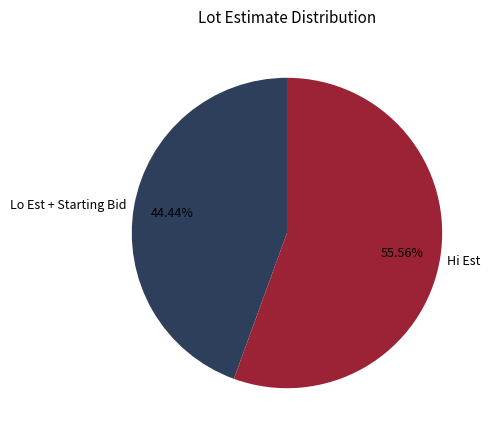

To the nearest percent, what is the difference between the largest and smallest slice percentages?

11%